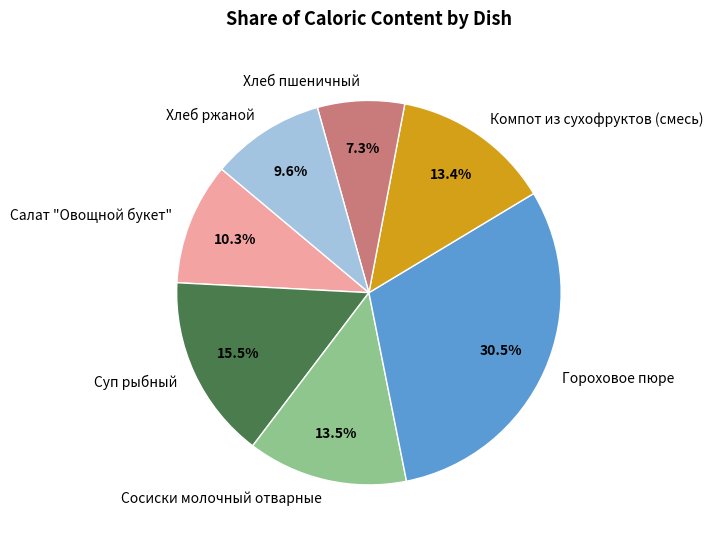

To the nearest percent, what portion does Компот из сухофруктов (смесь) represent?

13%